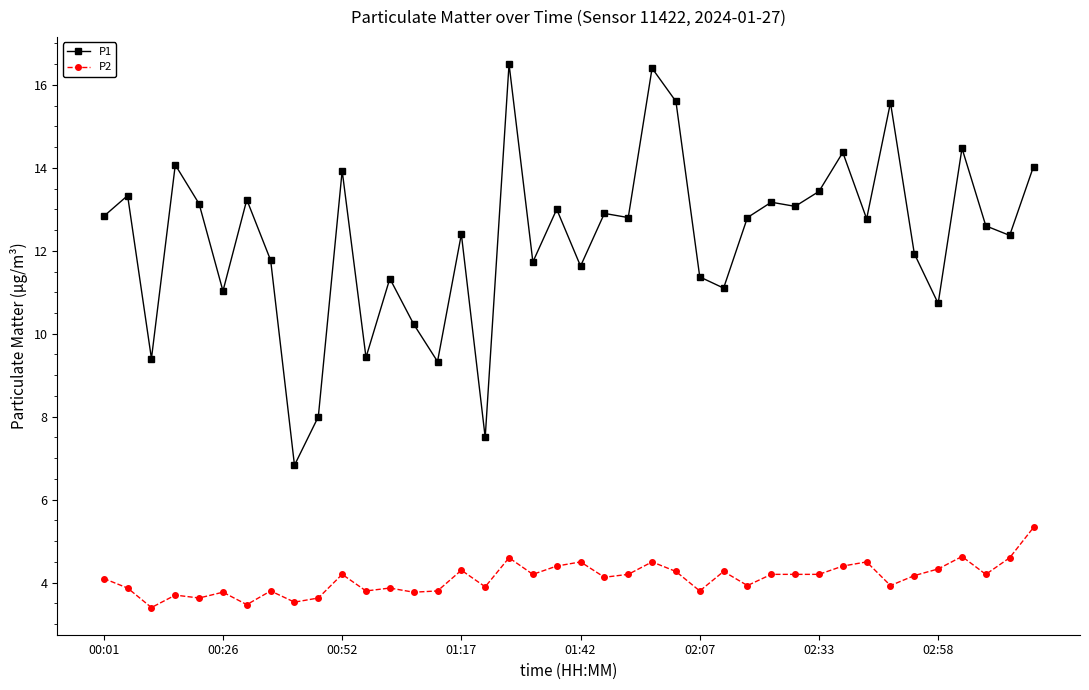

True or false: P1 and P2 cross at least once.

False